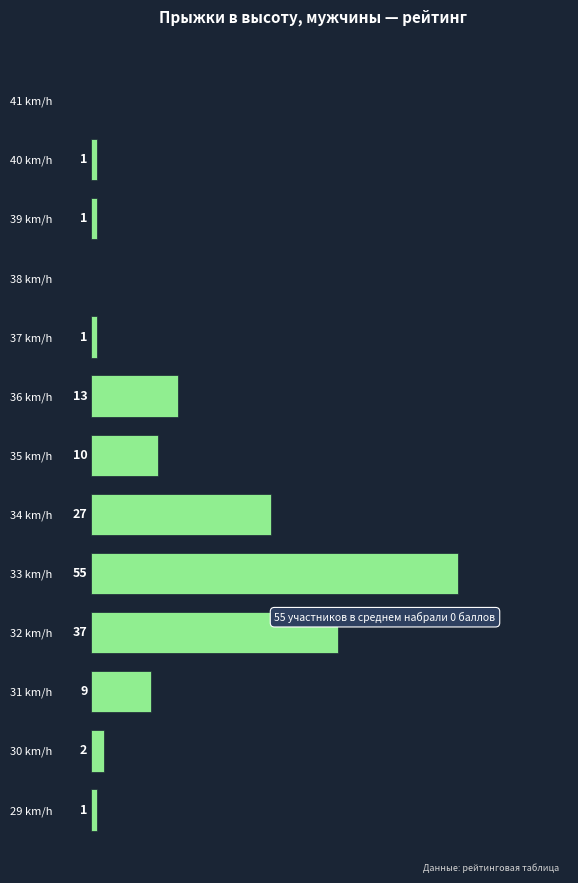

Where is the data nearest to the value 27?

34 km/h